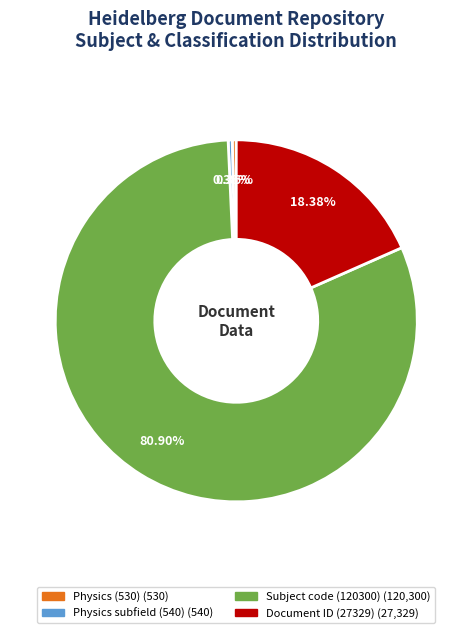

Is there any slice that represents more than half of the pie?

Yes